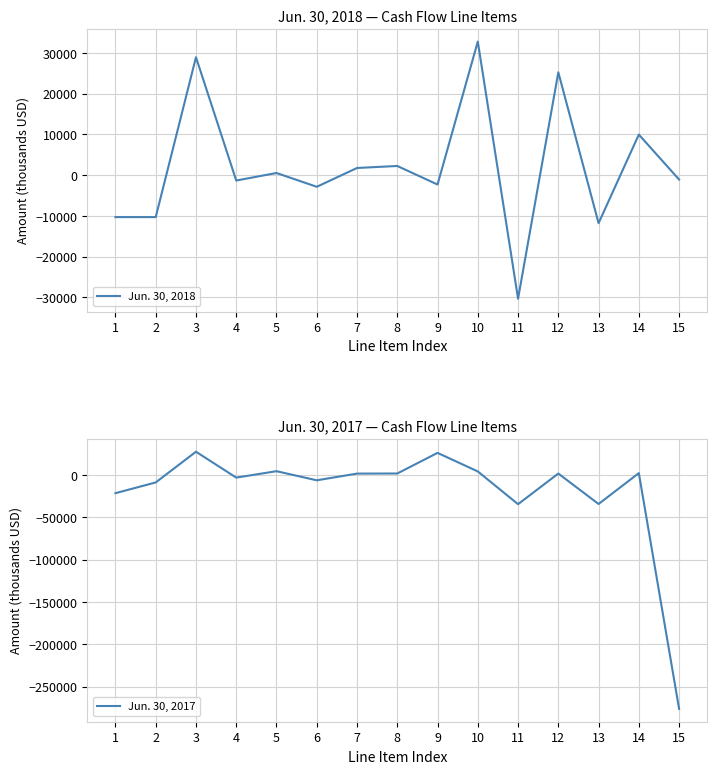

How many intersections are there between Jun. 30, 2018 and Jun. 30, 2017?

6